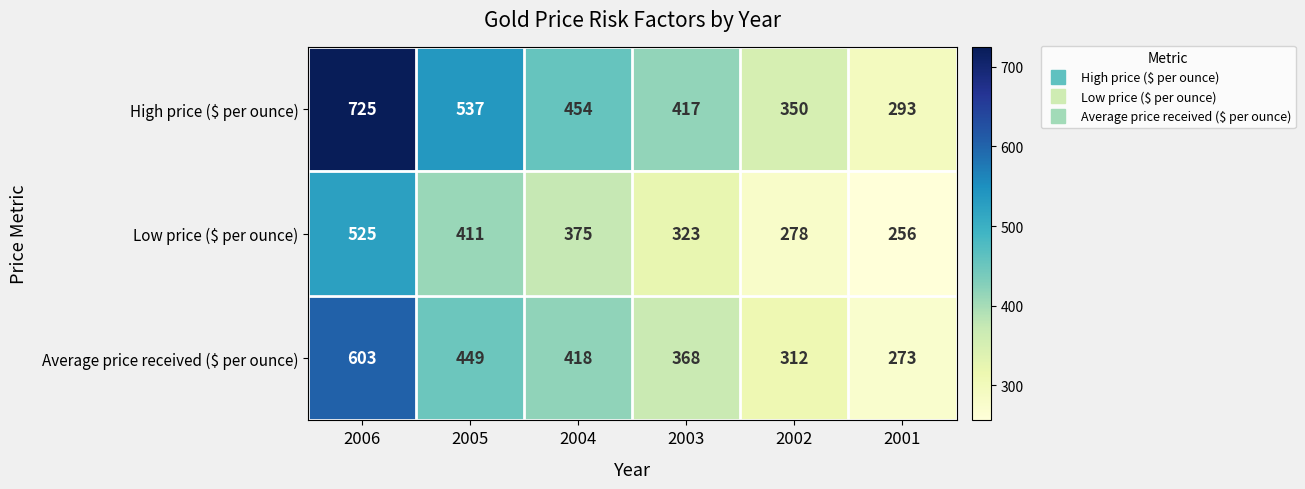

Which series has the largest range (max minus min)?

High price ($ per ounce)